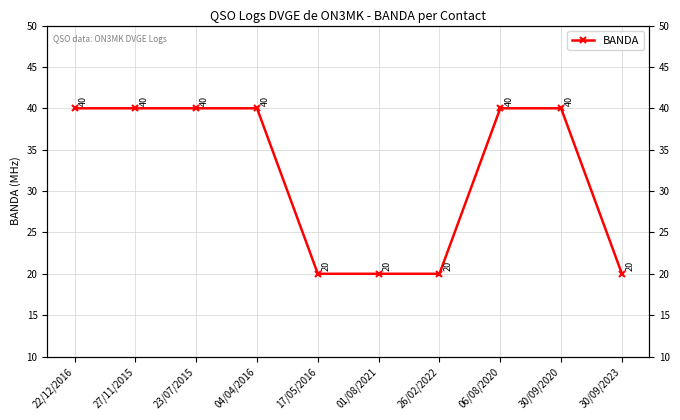

What is the smallest value displayed?

20